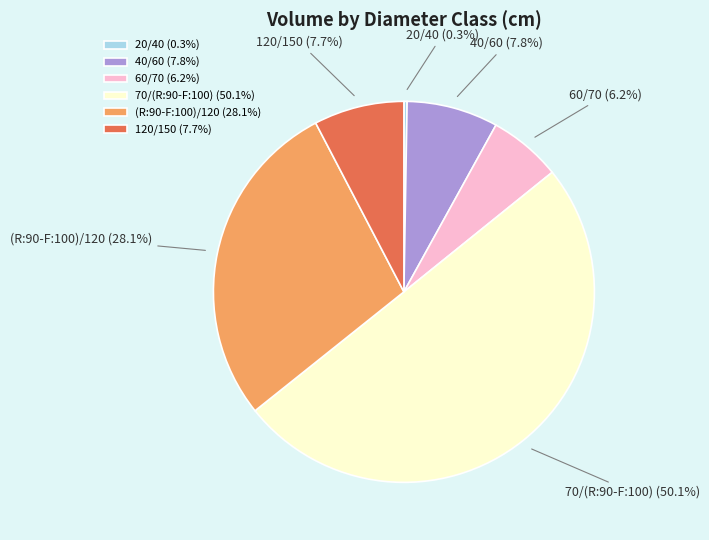

What percentage is NOT represented by 60/70?

93.8%